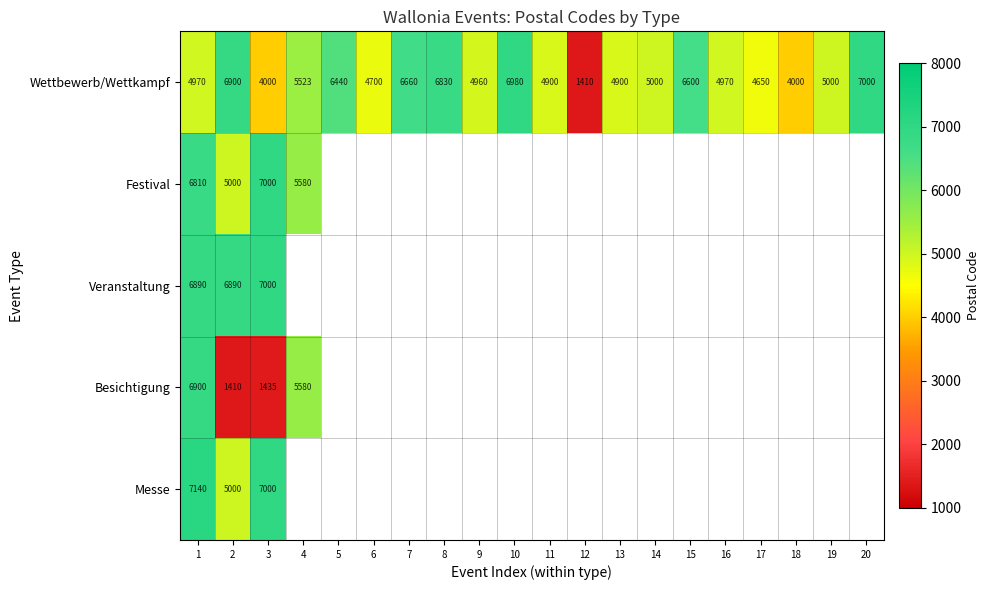

Is it true that Besichtigung equals 8102 at 4?

False